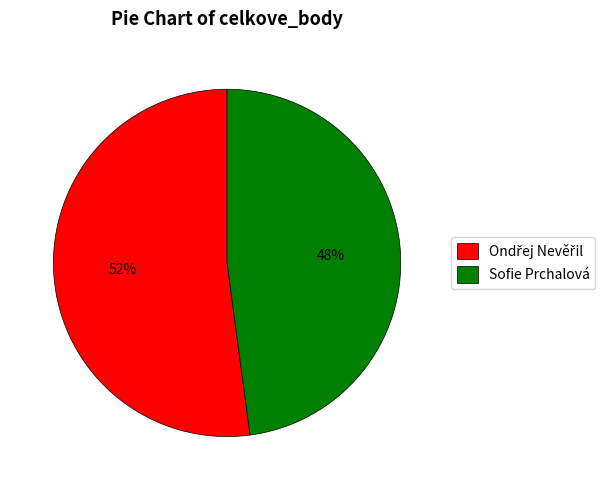

True or false: Sofie Prchalová accounts for 48% of the total.

True